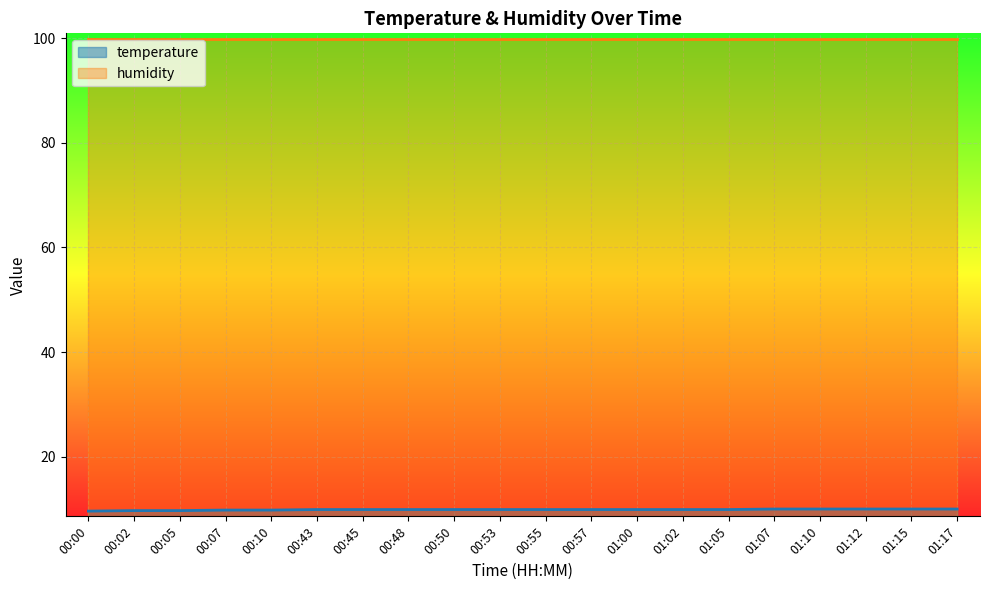

What is the average value?

9.9